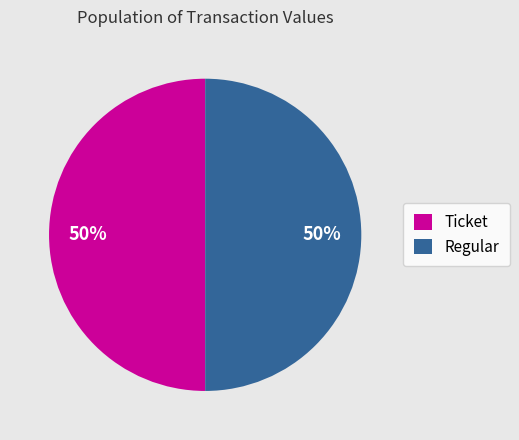

How many slices are in this pie chart?

2